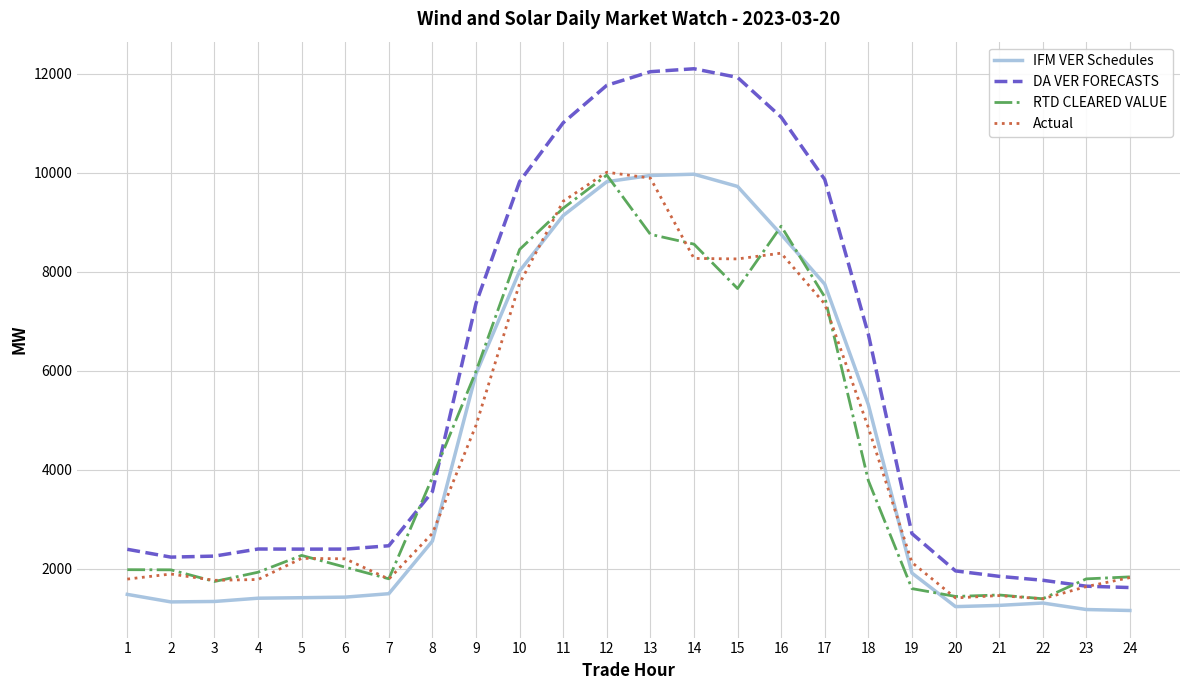

True or false: IFM VER Schedules and DA VER FORECASTS cross at least once.

False